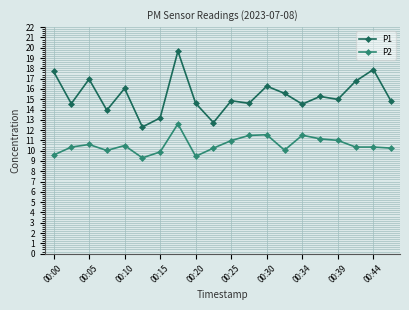

Which series has the widest spread of values?

P1